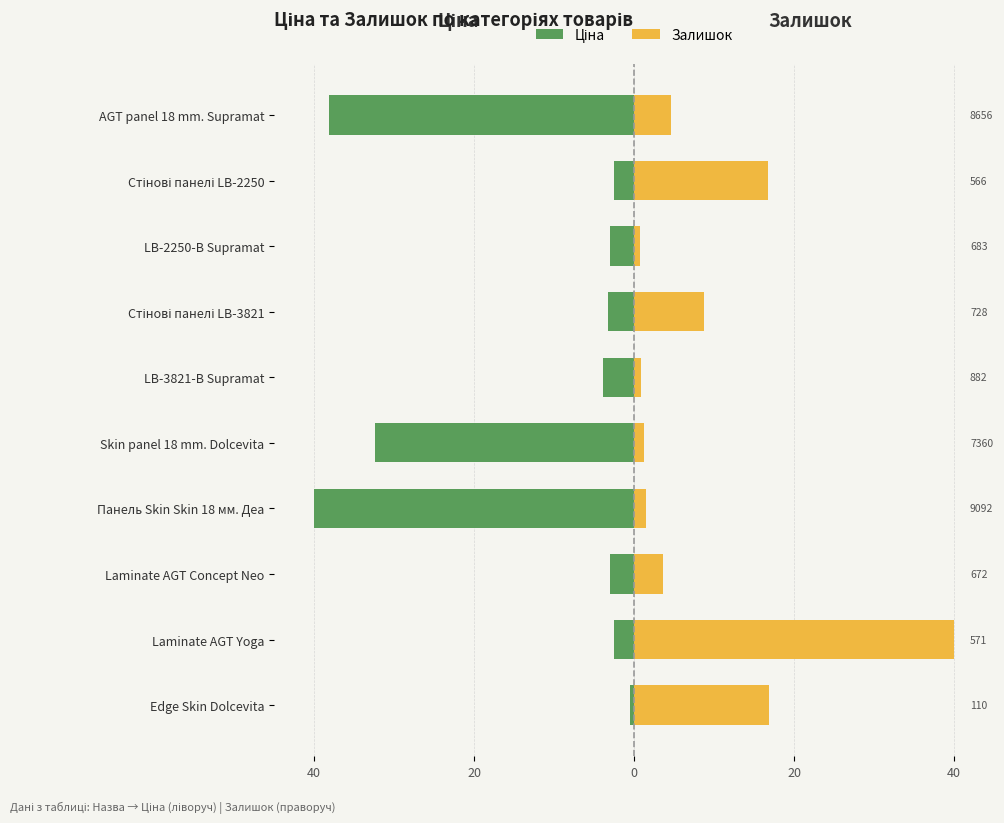

What is the spread (max minus min) of values at 20?

42.5